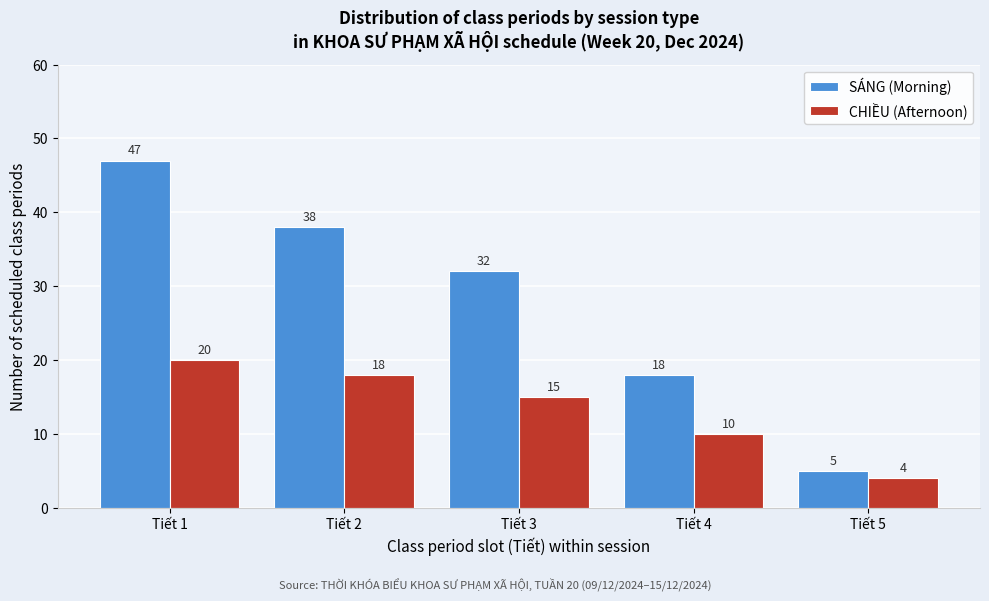

Reading left to right, list all the values displayed in this chart.

SÁNG (Morning): Tiết 1=47	Tiết 2=38	Tiết 3=32	Tiết 4=18	Tiết 5=5
CHIỀU (Afternoon): Tiết 1=20	Tiết 2=18	Tiết 3=15	Tiết 4=10	Tiết 5=4